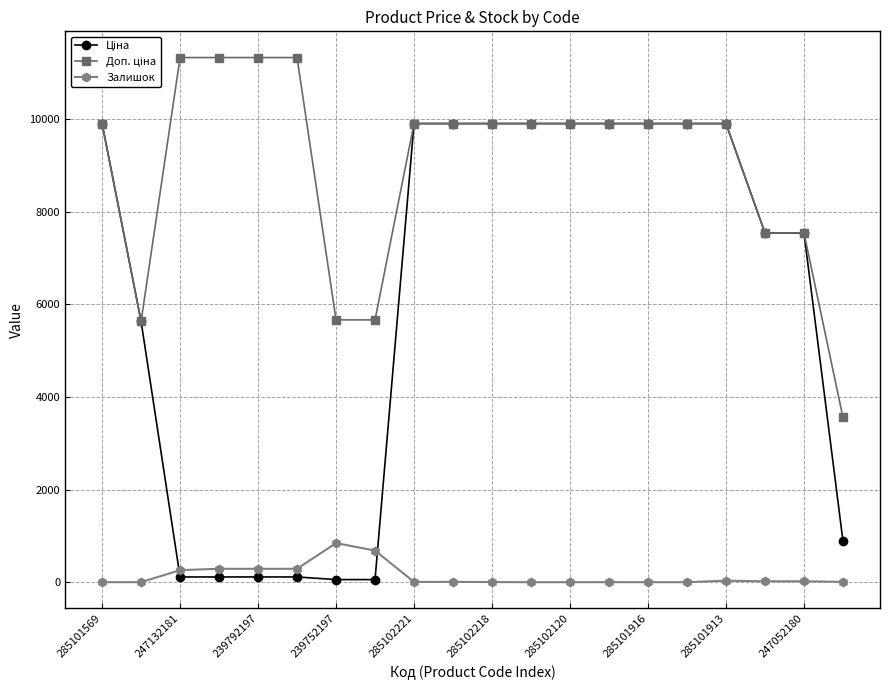

How many lines are shown in the chart?

3